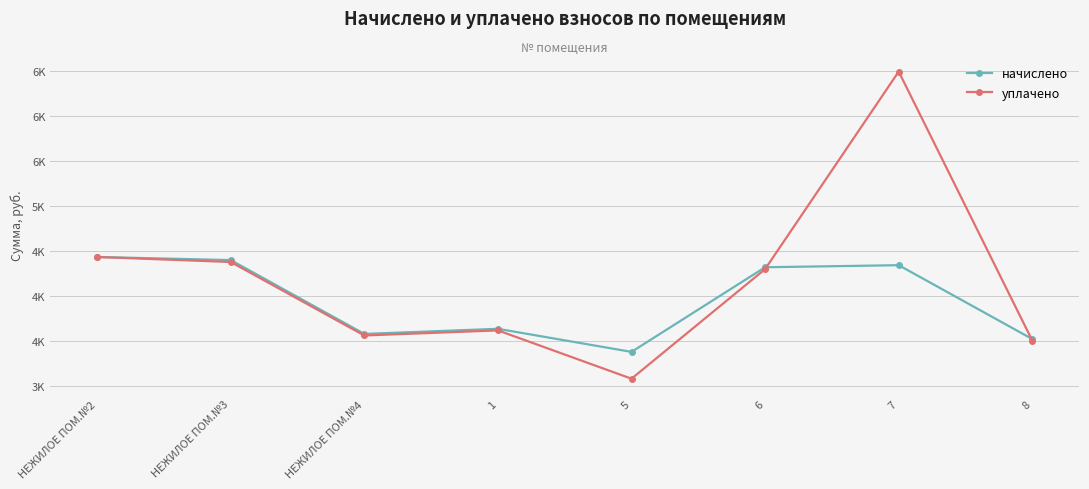

At which category does начислено reach its first local peak?

1